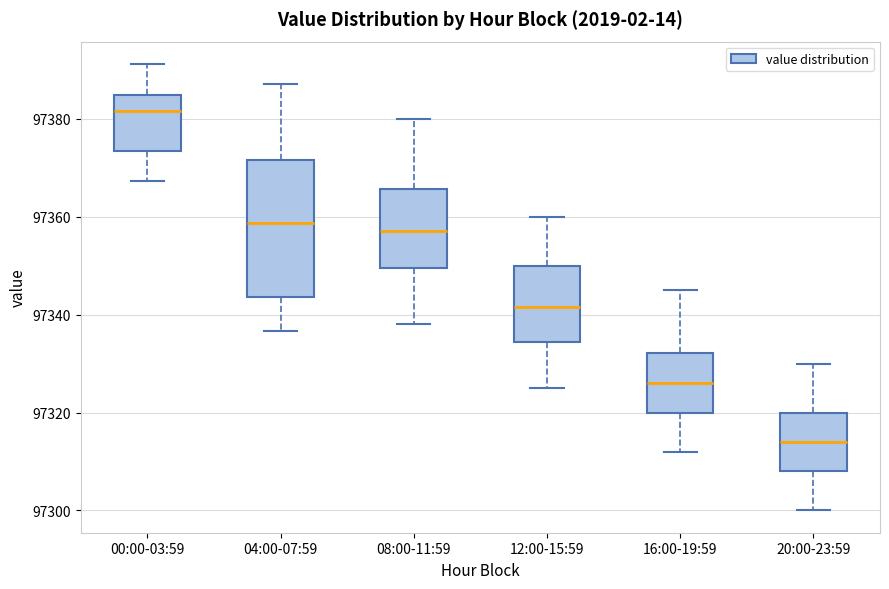

Reading left to right, transcribe this box plot: for each box, give where its median line is, the range the box spans, and where its two whiskers end, as read against the y-axis. The values are not printed on the chart, so give them approximately, as read against the axis.

00:00-03:59: median 97382, box 97374 to 97384, whiskers 97368 to 97392
04:00-07:59: median 97358, box 97344 to 97372, whiskers 97336 to 97388
08:00-11:59: median 97358, box 97350 to 97366, whiskers 97338 to 97380
12:00-15:59: median 97342, box 97334 to 97350, whiskers 97326 to 97360
16:00-19:59: median 97326, box 97320 to 97332, whiskers 97312 to 97346
20:00-23:59: median 97314, box 97308 to 97320, whiskers 97300 to 97330